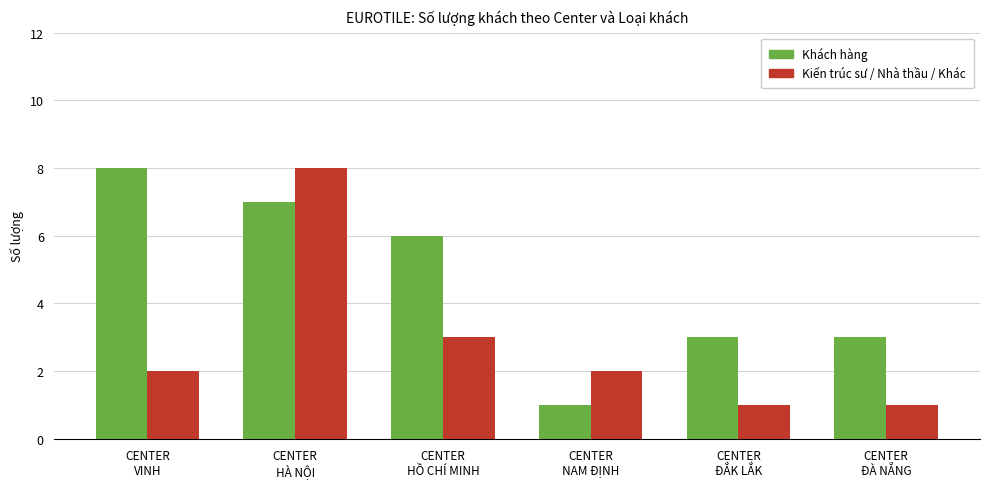

At how many categories does at least one series exceed 4?

3